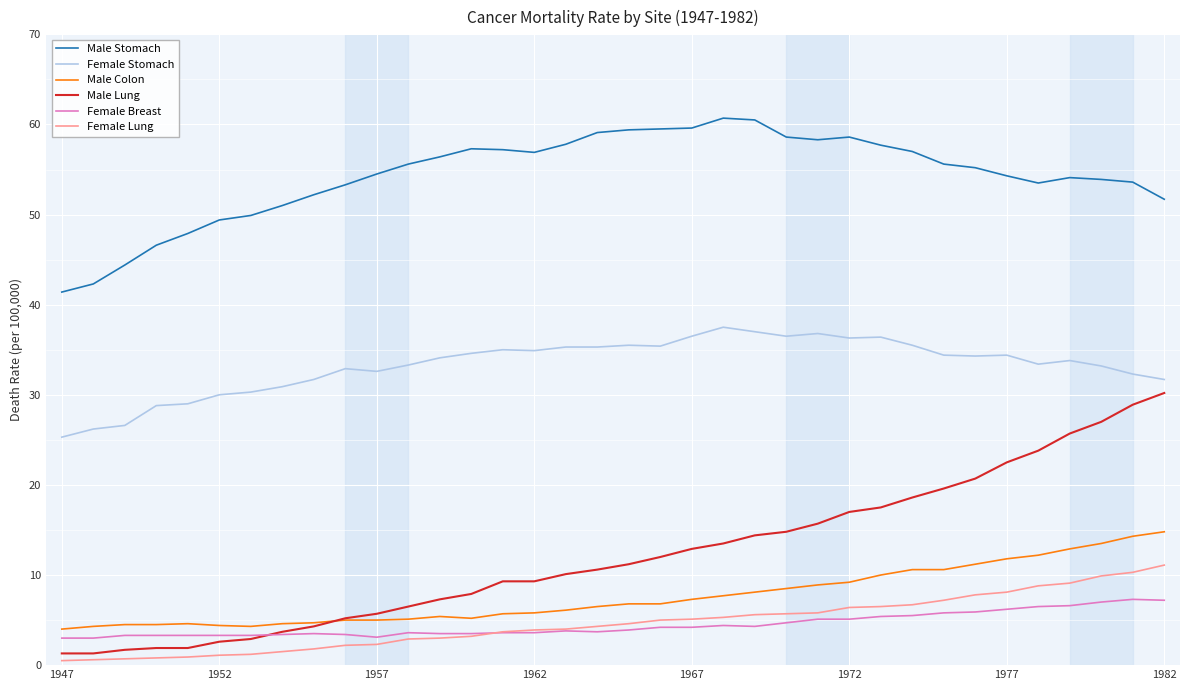

Which series has the largest total across all categories?

Male Stomach